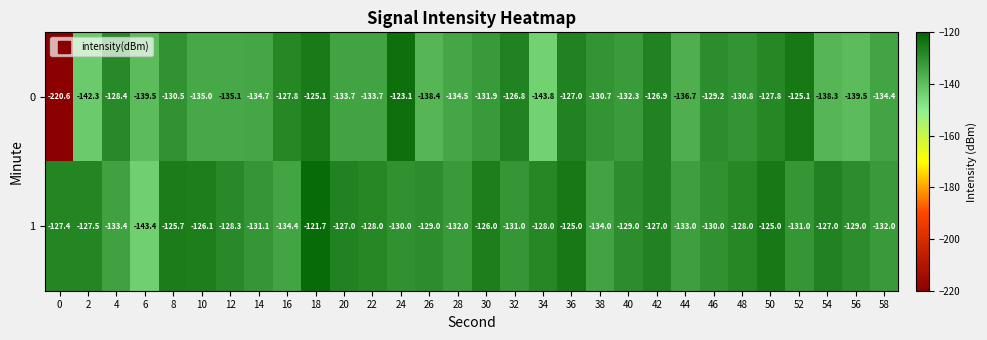

What is the difference between the highest and lowest values at 26?

9.4